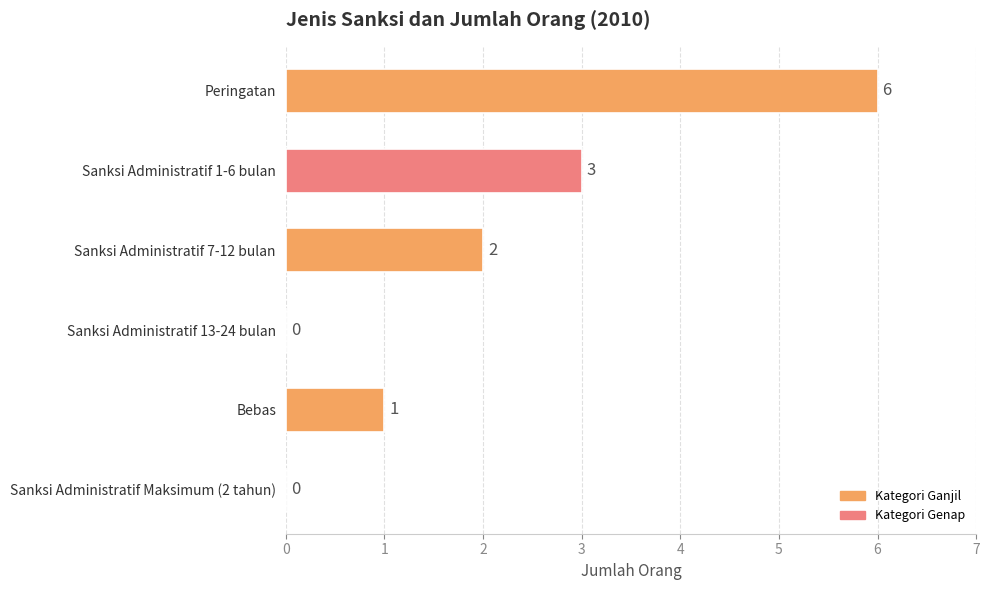

Is it true that the value at Sanksi Administratif 7-12 bulan is 3?

False